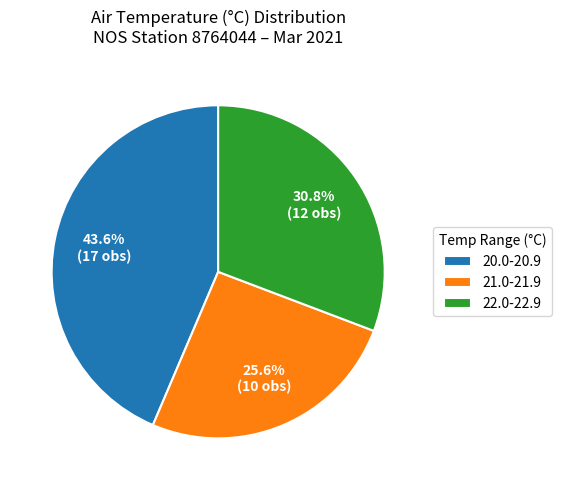

What portion of the pie excludes 22.0-22.9?

69.2%